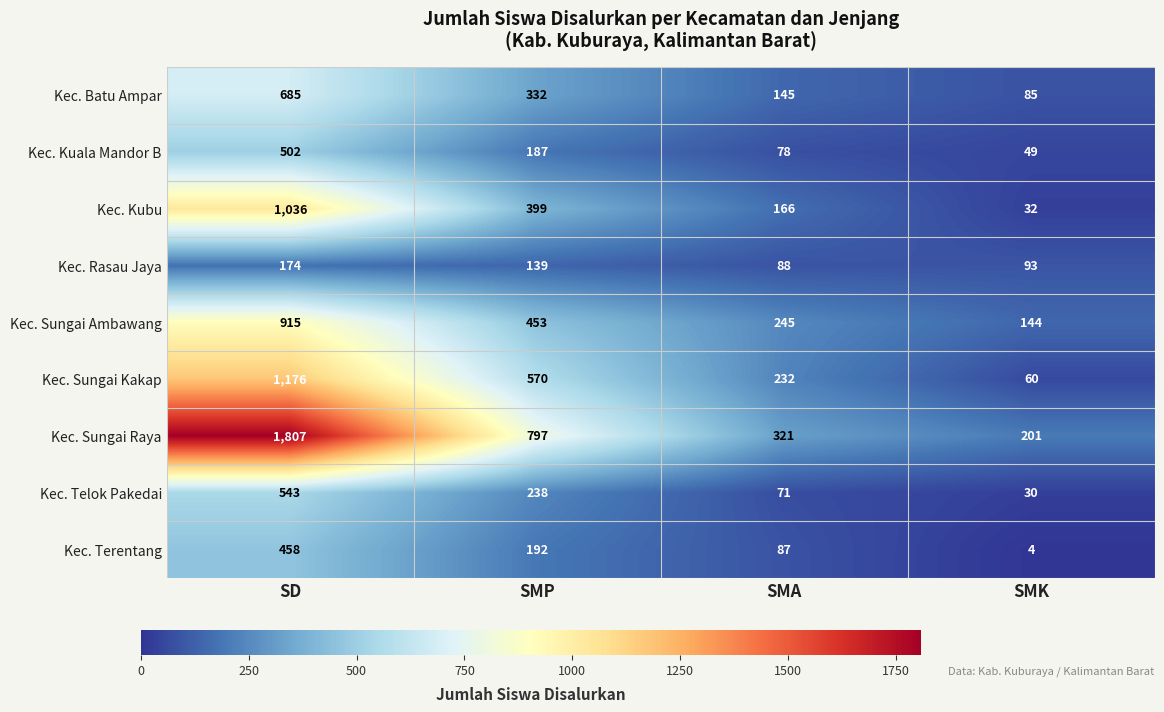

What is the sum of all Kec. Kuala Mandor B values?

816